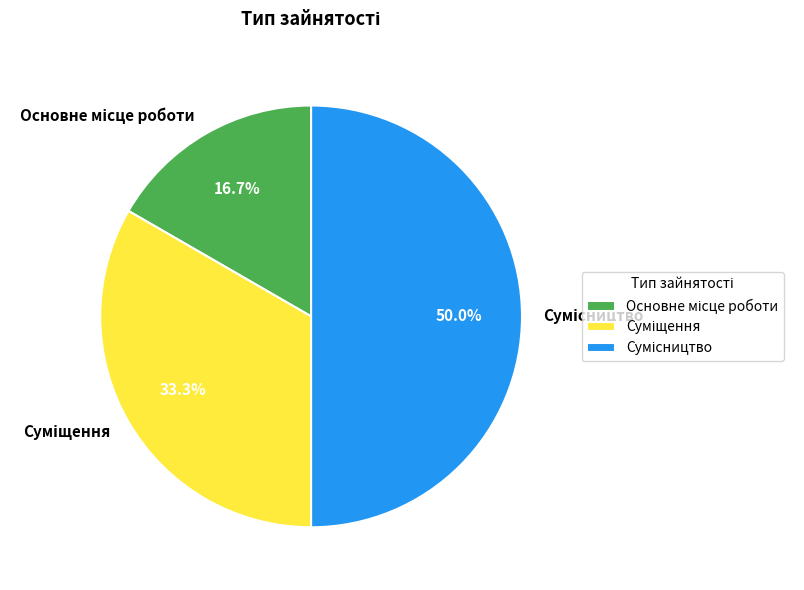

How many slices are in this pie chart?

3